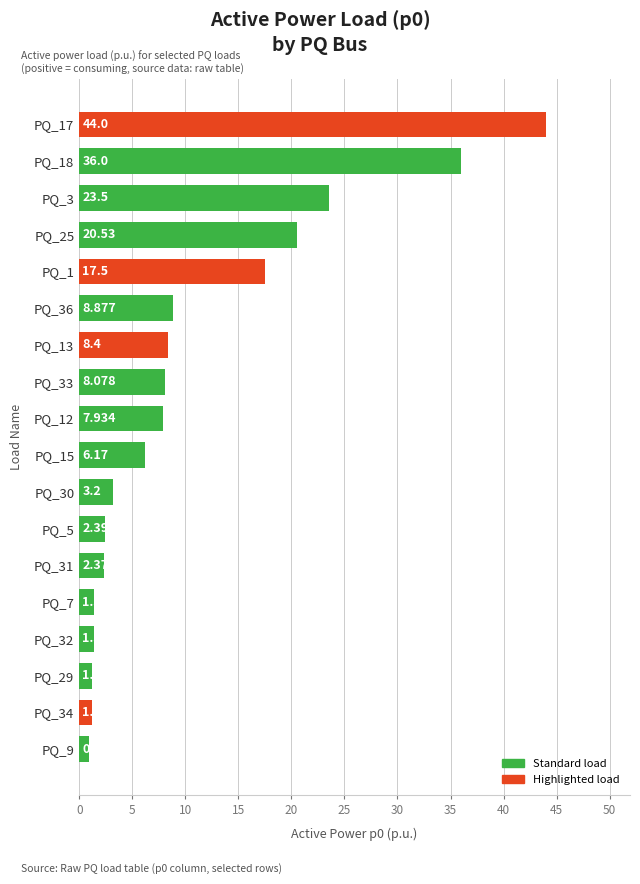

Which label corresponds to the smallest value in the chart?

PQ_9